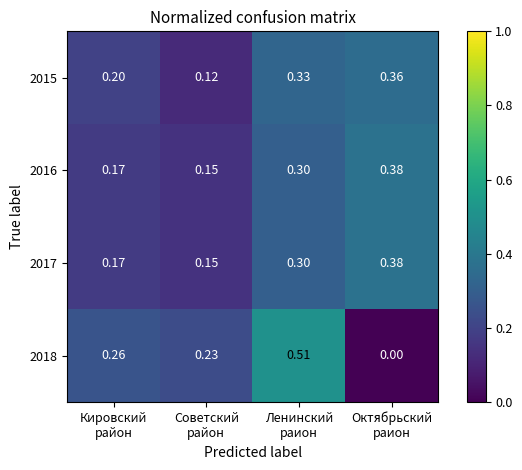

How many data points does each series have?

4